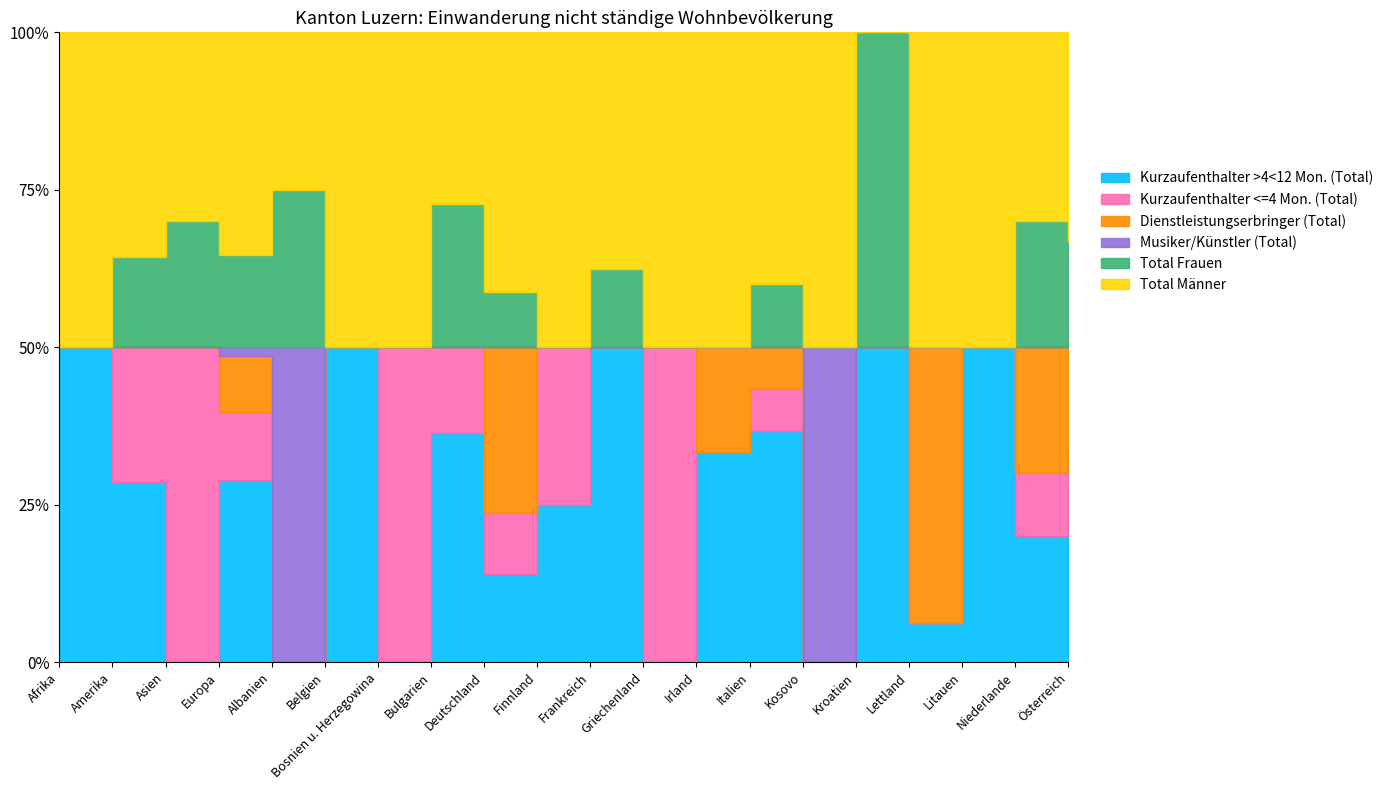

Which series has the largest total across all categories?

Total Männer